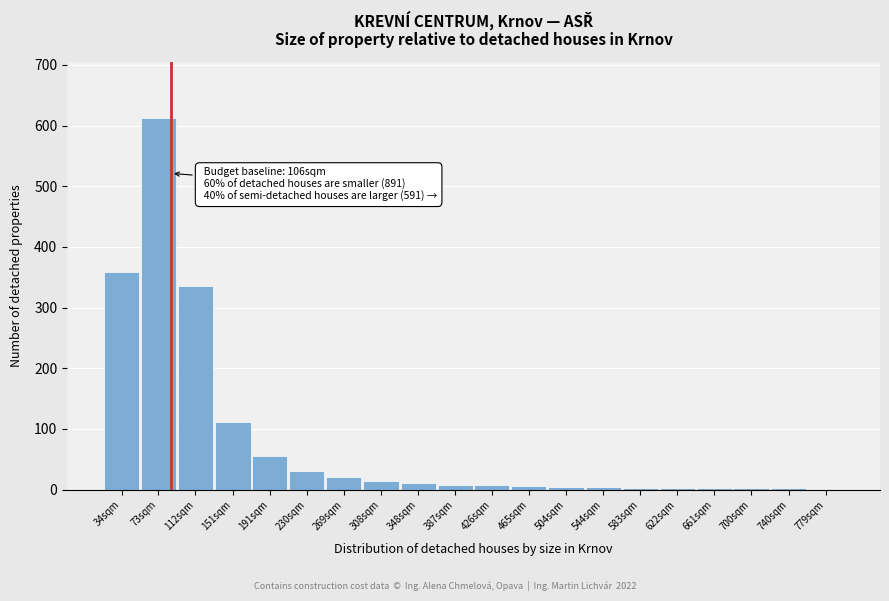

What is the maximum value shown in the chart?

613